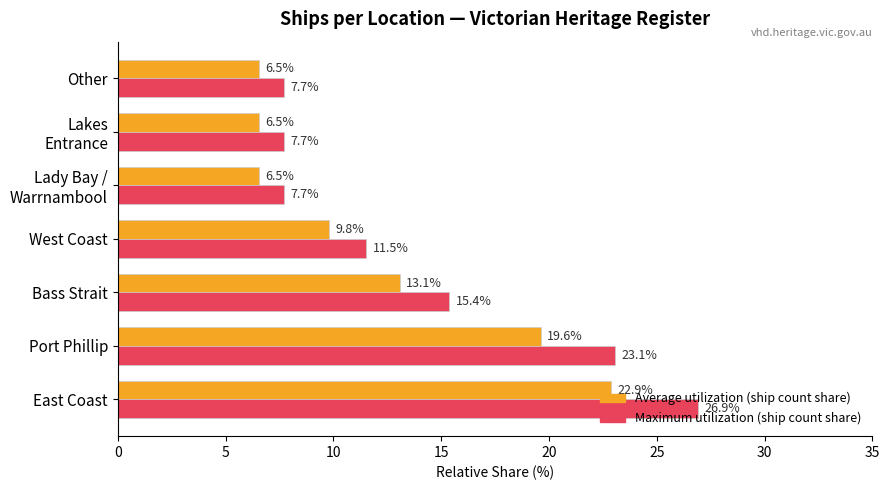

At which category is the sum across all series the highest?

East Coast